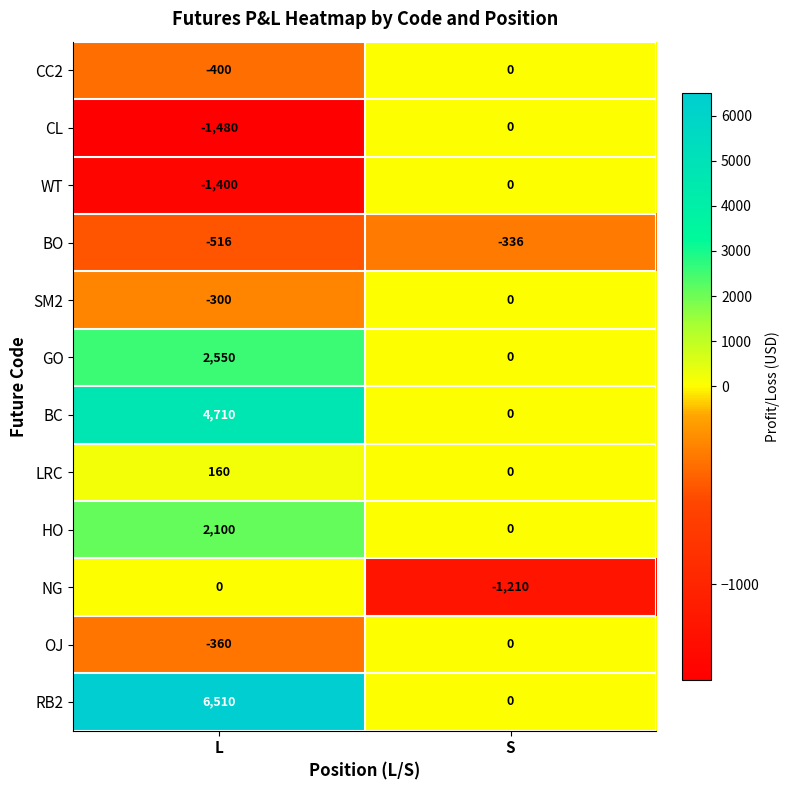

Rank the categories by BO value from highest to lowest.

S, L